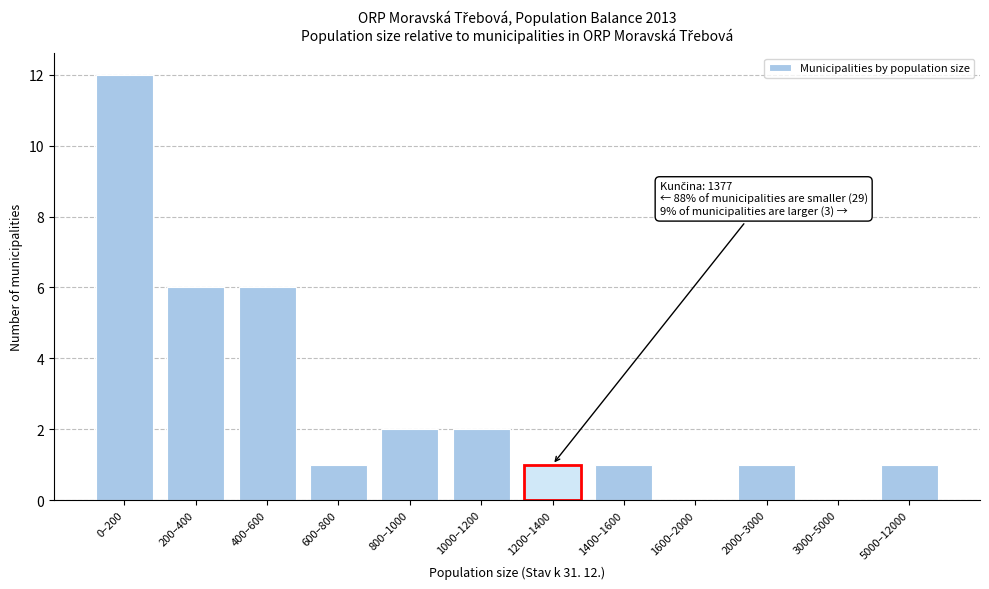

Reading right to left, what are all the values shown in this chart?

5000–12000=1	3000–5000=0	2000–3000=1	1600–2000=0	1400–1600=1	1200–1400=1	1000–1200=2	800–1000=2	600–800=1	400–600=6	200–400=6	0–200=12